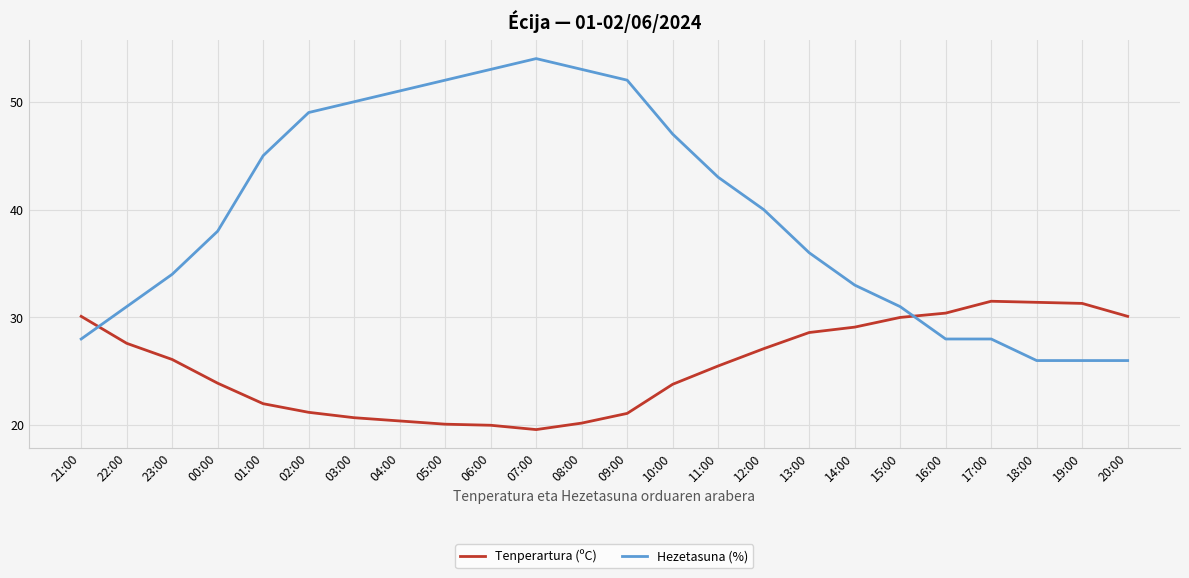

Is the value of Hezetasuna (%) at 04:00 greater than the value of Tenperartura (ºC) at 03:00?

Yes